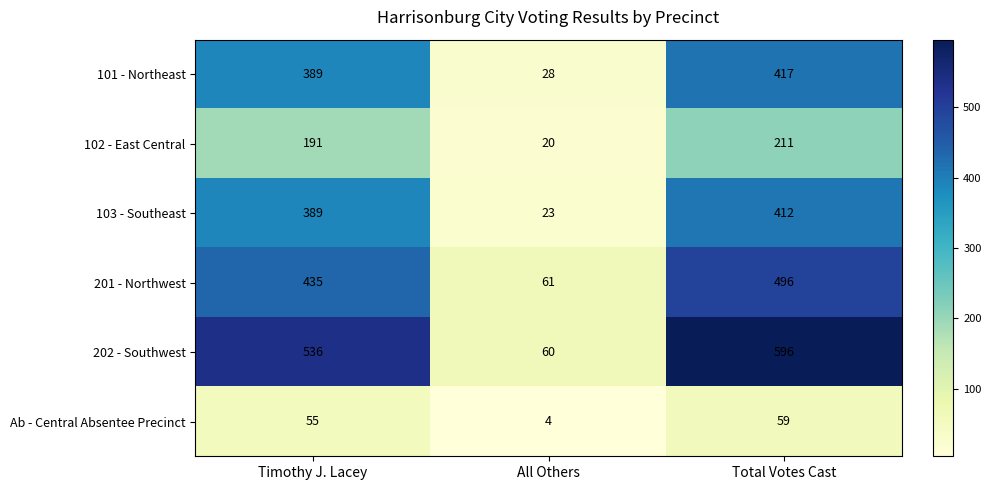

What is the sum of the Ab - Central Absentee Precinct values at Timothy J. Lacey and Total Votes Cast?

114